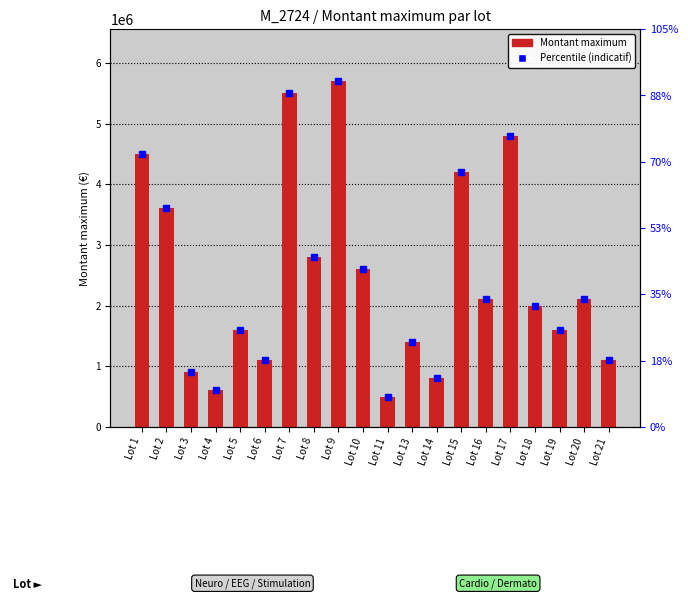

Are the bars horizontal?

No